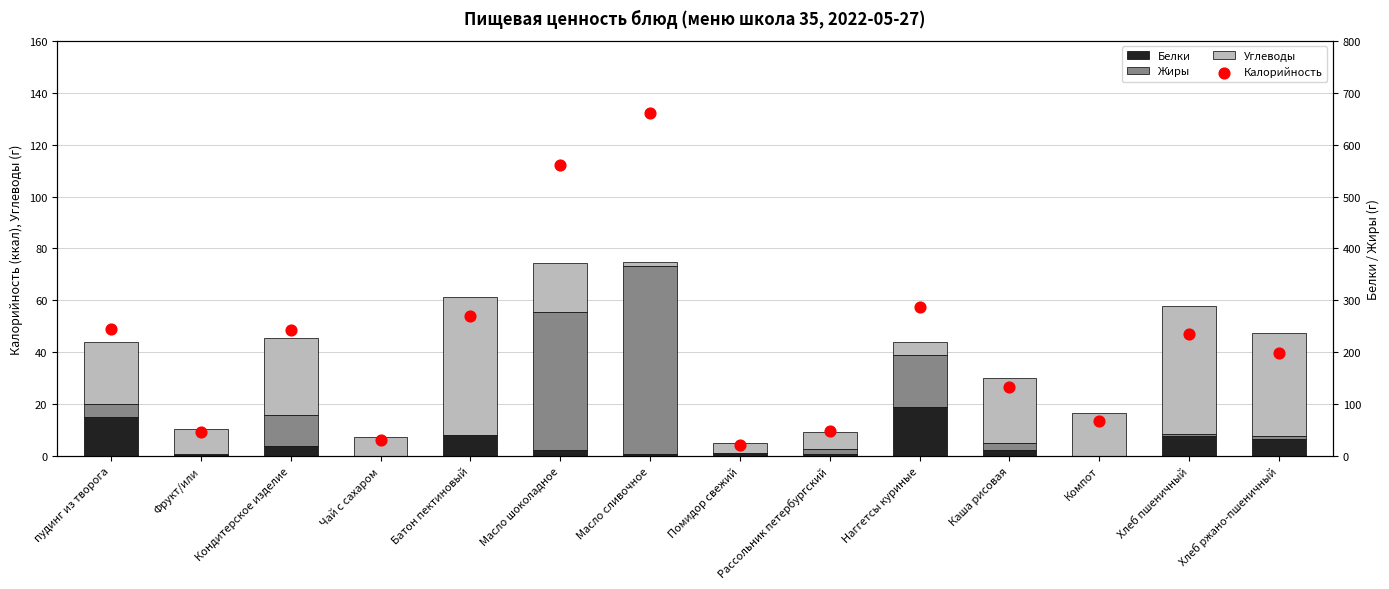

At which category is the sum across all series the highest?

Масло сливочное